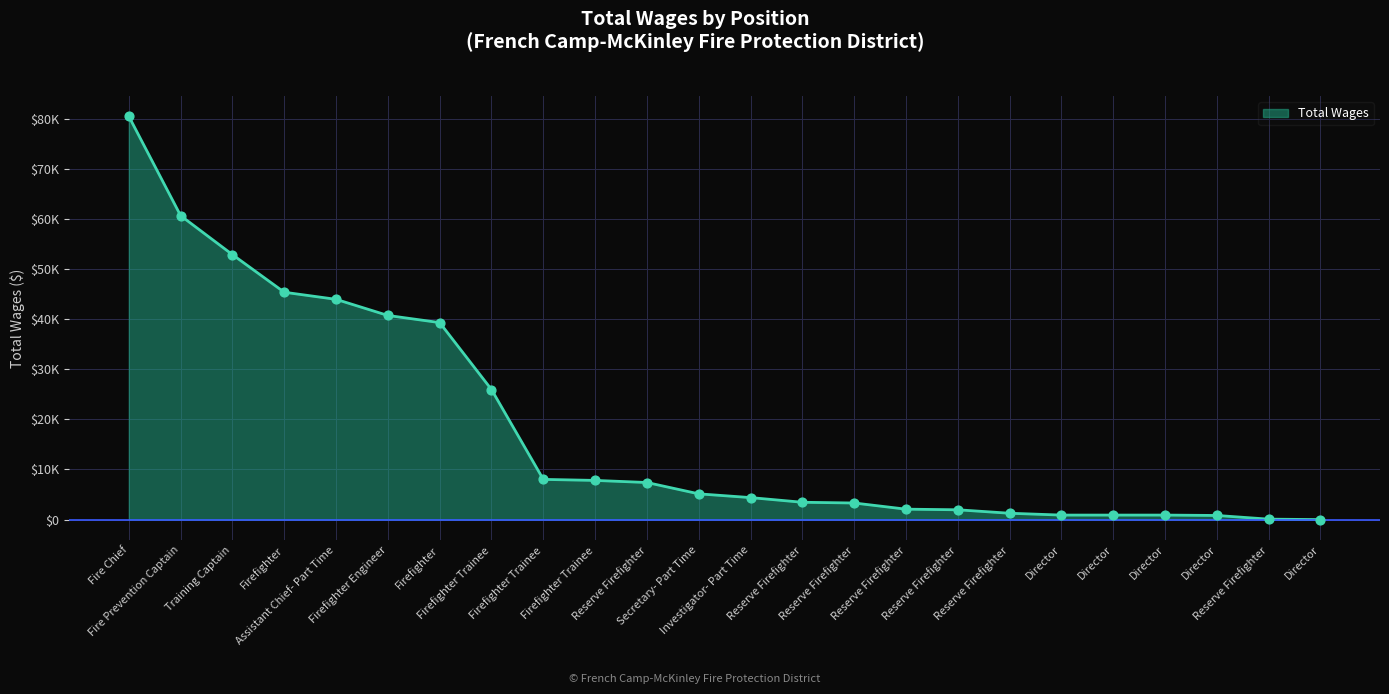

What is the change in value from Reserve Firefighter to Director?

-2083.0